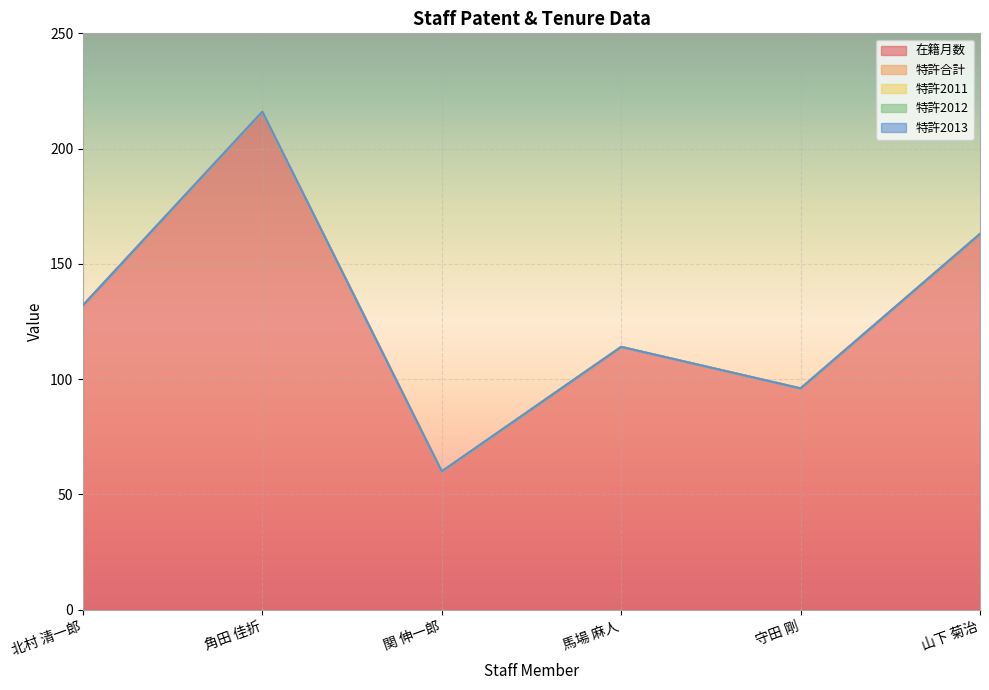

What position from the left is 山下 菊治?

6